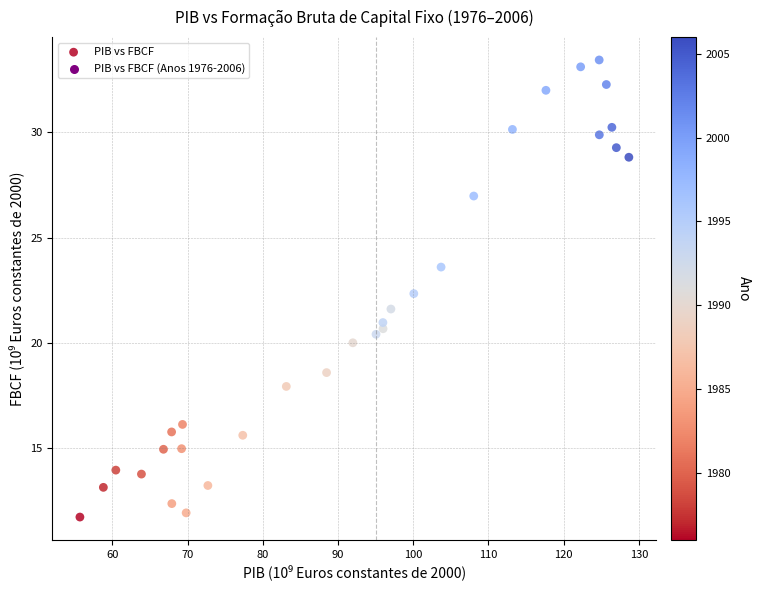

What is the range of Y values (max minus min)?

21.7